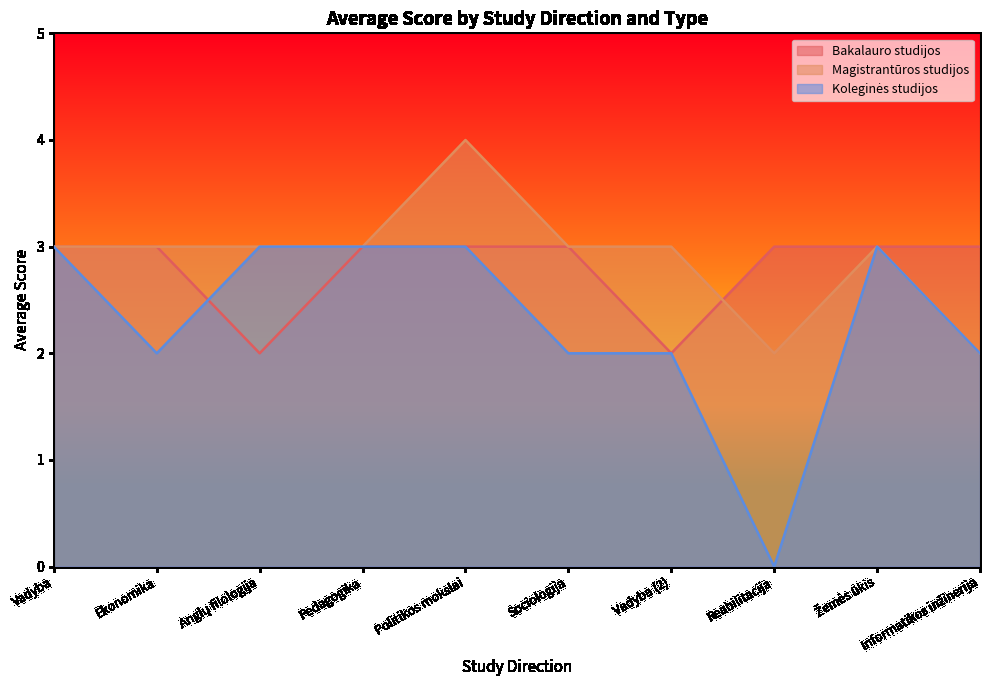

How many Magistrantūros studijos values are between 3 and 4?

8